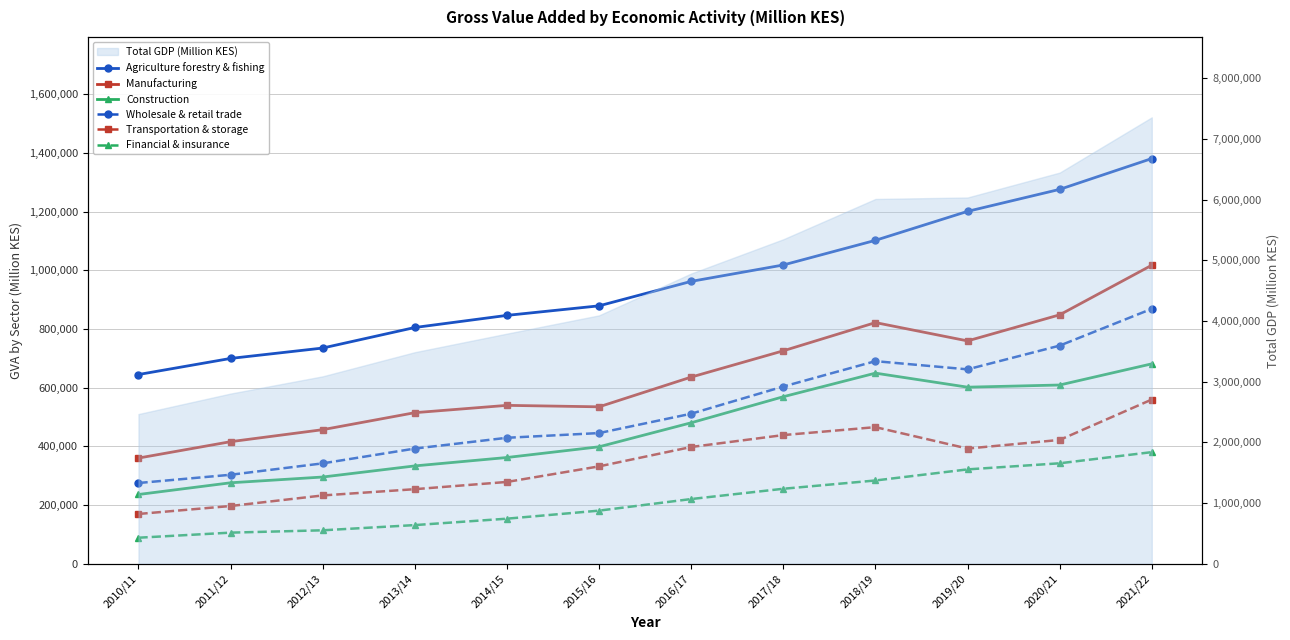

Is it true that Wholesale & retail trade equals 411083 at 2021/22?

False